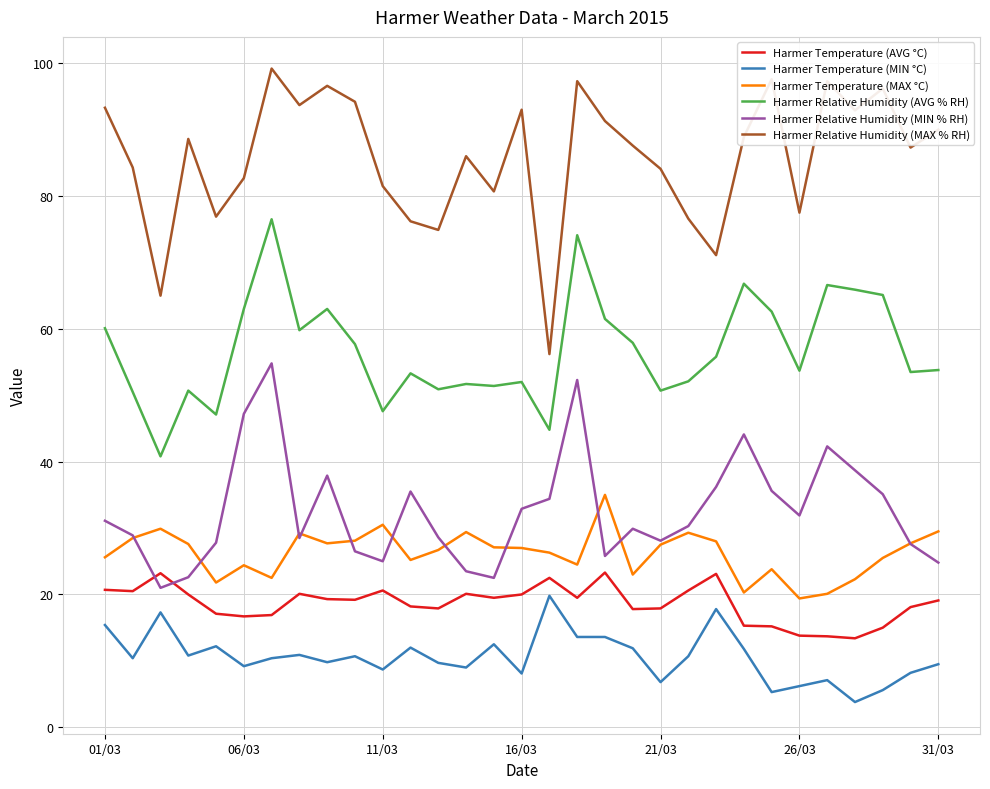

What are all the series names shown in the legend?

Harmer Temperature (AVG °C), Harmer Temperature (MIN °C), Harmer Temperature (MAX °C), Harmer Relative Humidity (AVG % RH), Harmer Relative Humidity (MIN % RH), Harmer Relative Humidity (MAX % RH)